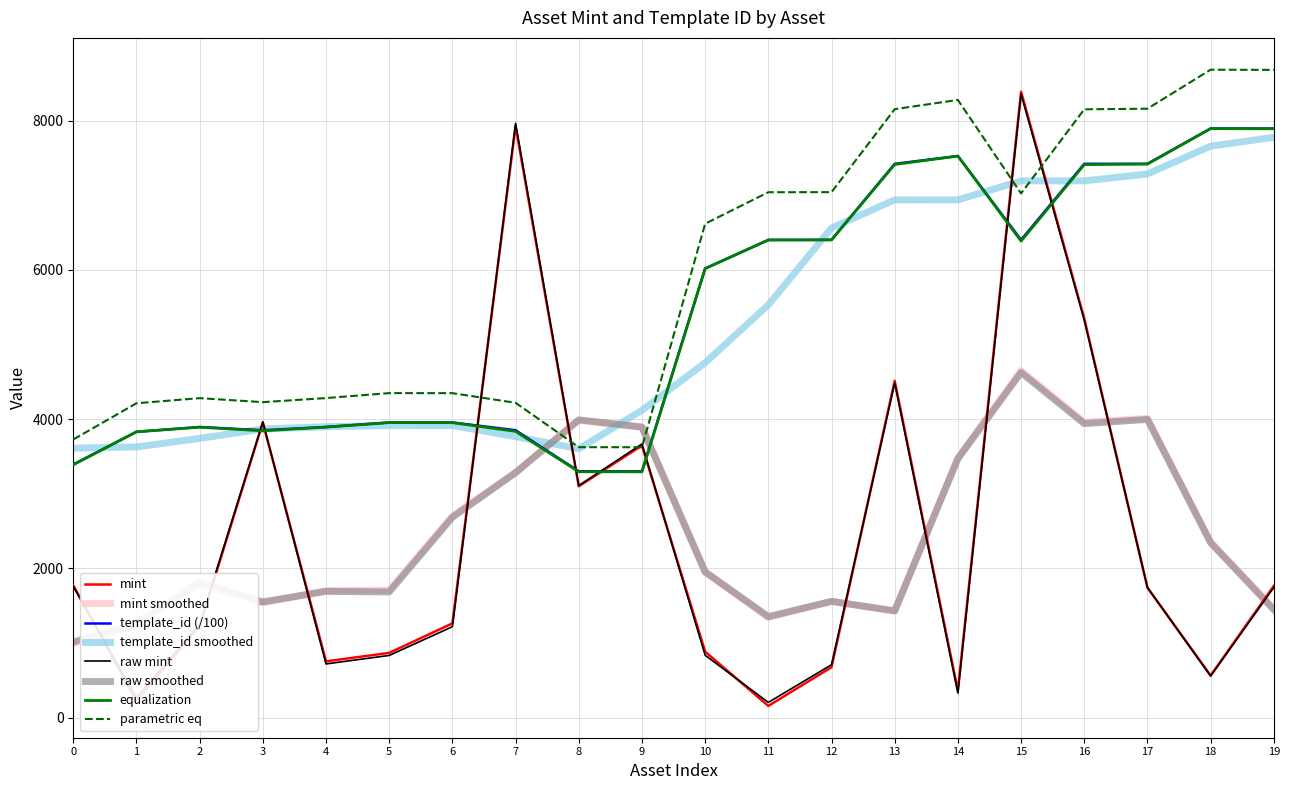

True or false: mint has more than 2 interior local peaks.

True